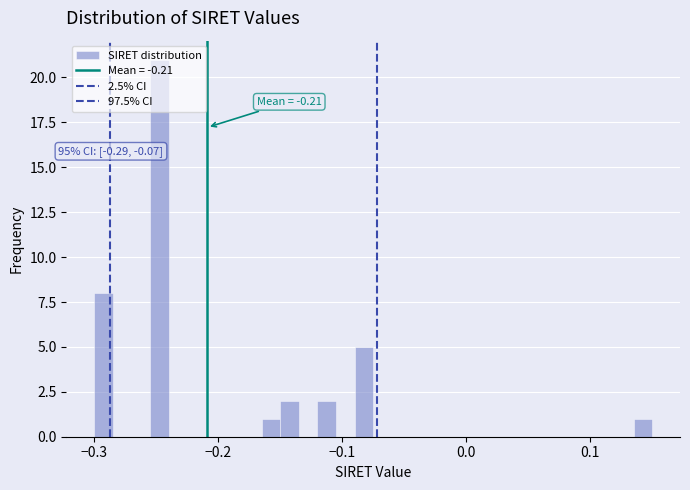

Read against the x-axis, roughly where is the centre of the tallest bar?

-0.25